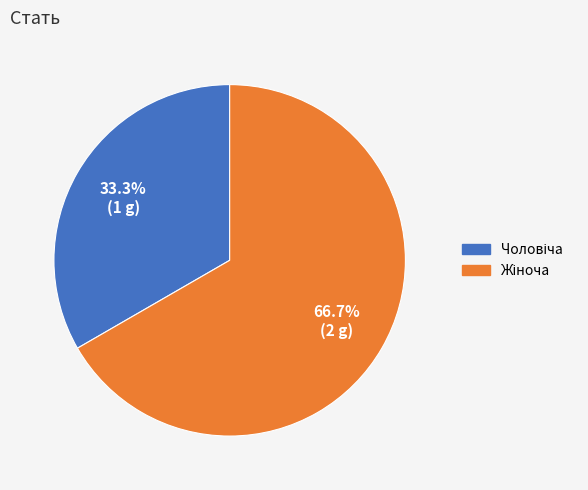

Is there a majority slice in this chart?

Yes